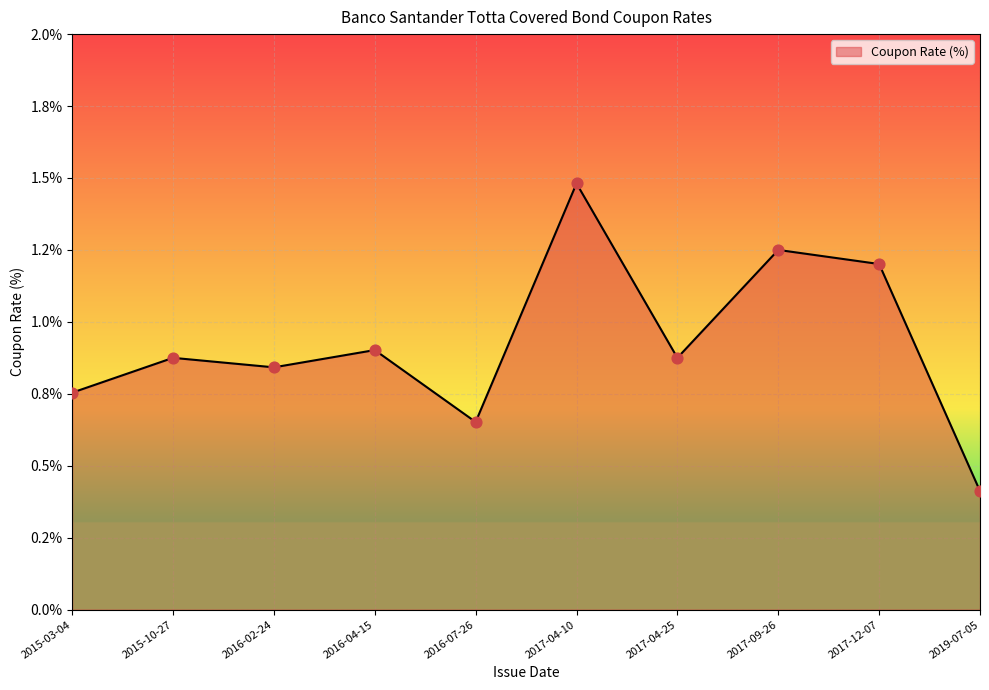

Between 2017-09-26 and 2017-04-25, which is larger?

2017-09-26